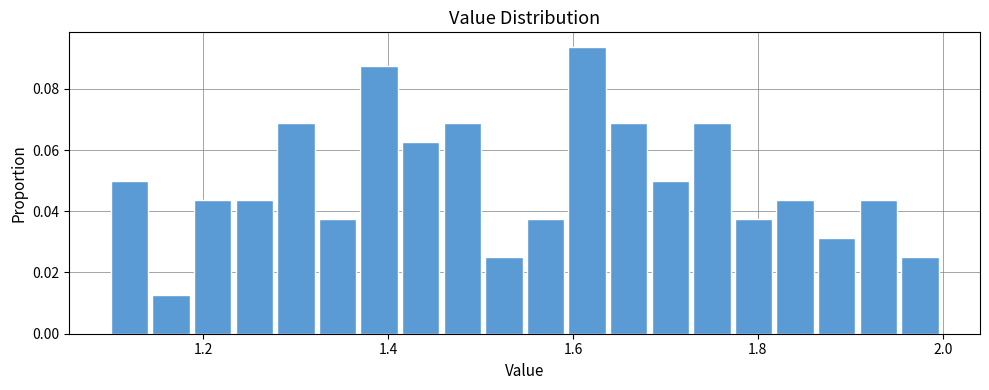

Read against the x-axis, roughly where is the centre of the tallest bar?

1.62